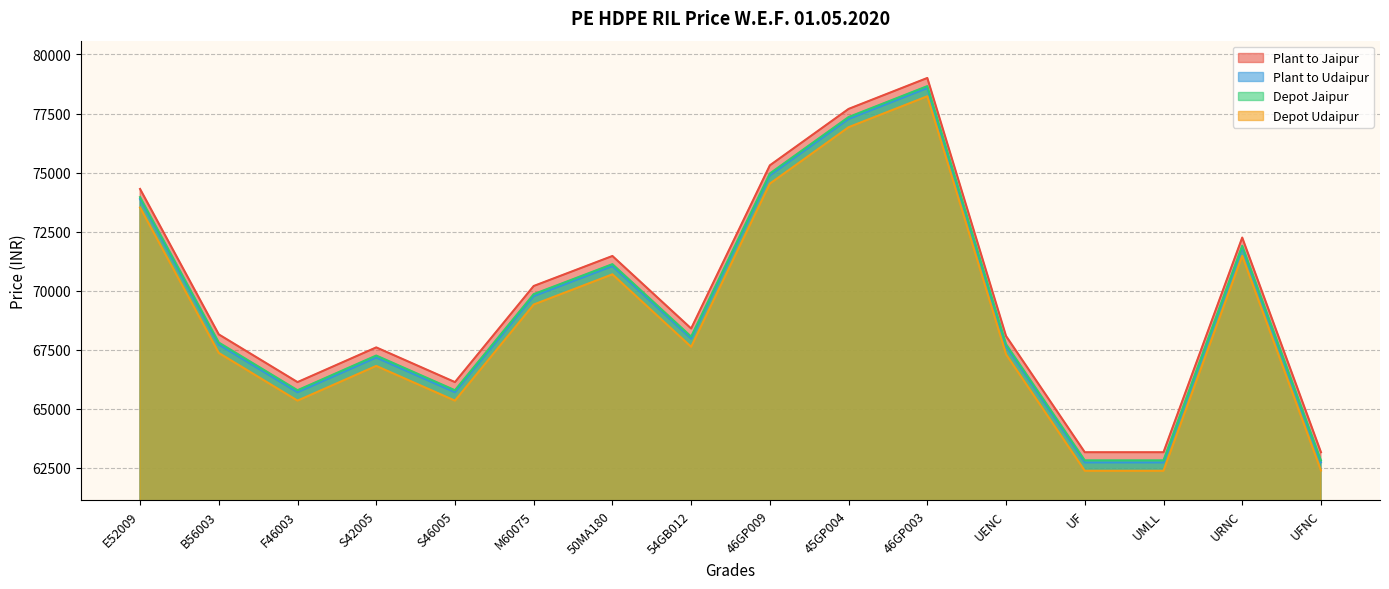

List the labels in order of Plant to Jaipur value, smallest first.

UF, UMLL, UFNC, F46003, S46005, S42005, UENC, B56003, 54GB012, M60075, 50MA180, URNC, E52009, 46GP009, 45GP004, 46GP003